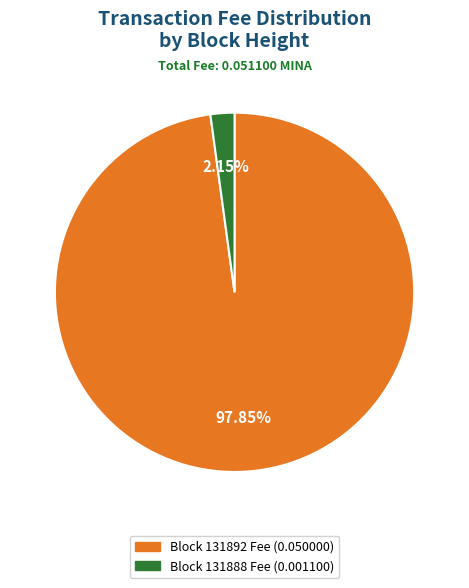

Is the sum of Block 131892 Fee (0.050000) and Block 131888 Fee (0.001100) greater than half?

Yes